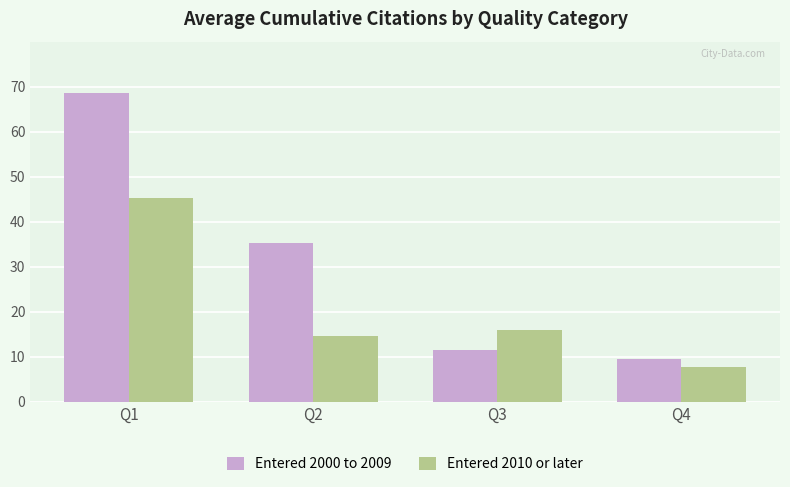

What is the value of the Entered 2000 to 2009 bar at the 1st from the left?

68.6